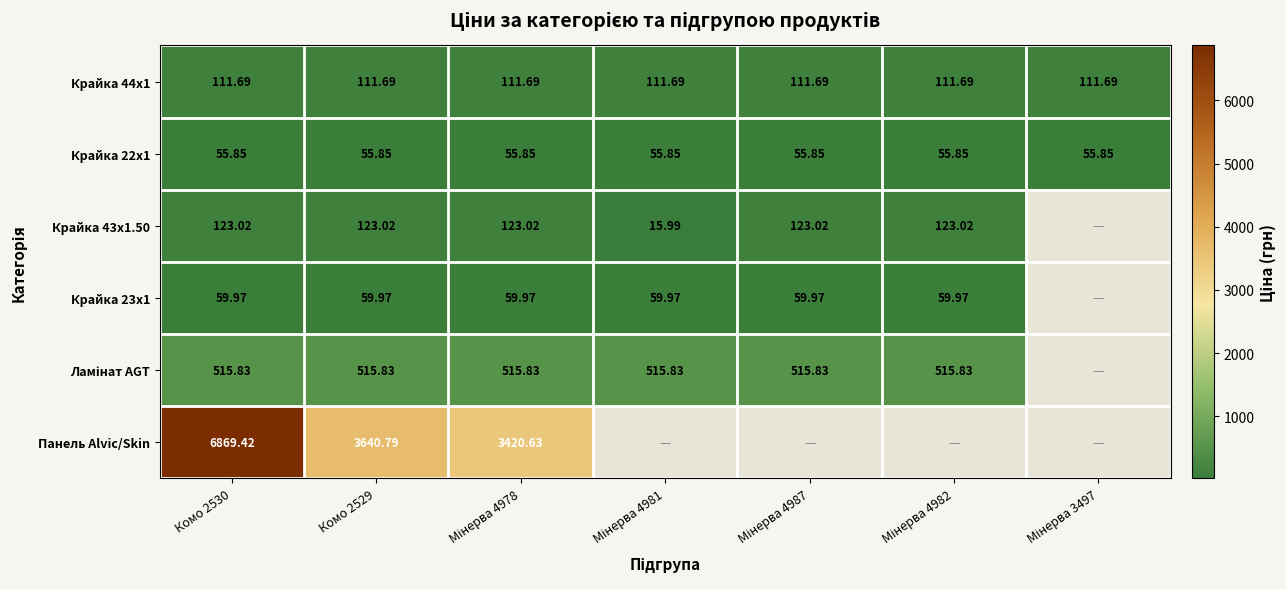

What is the total value across all series at Комо 2529?

4507.1